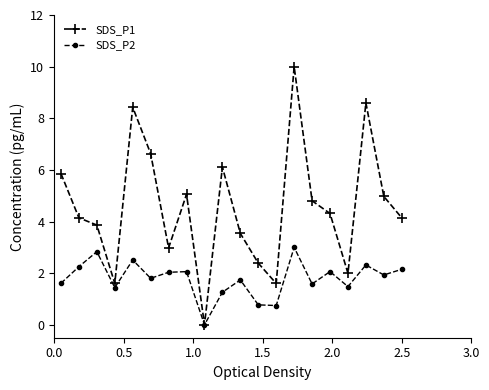

Which series has the widest spread of values?

SDS_P1